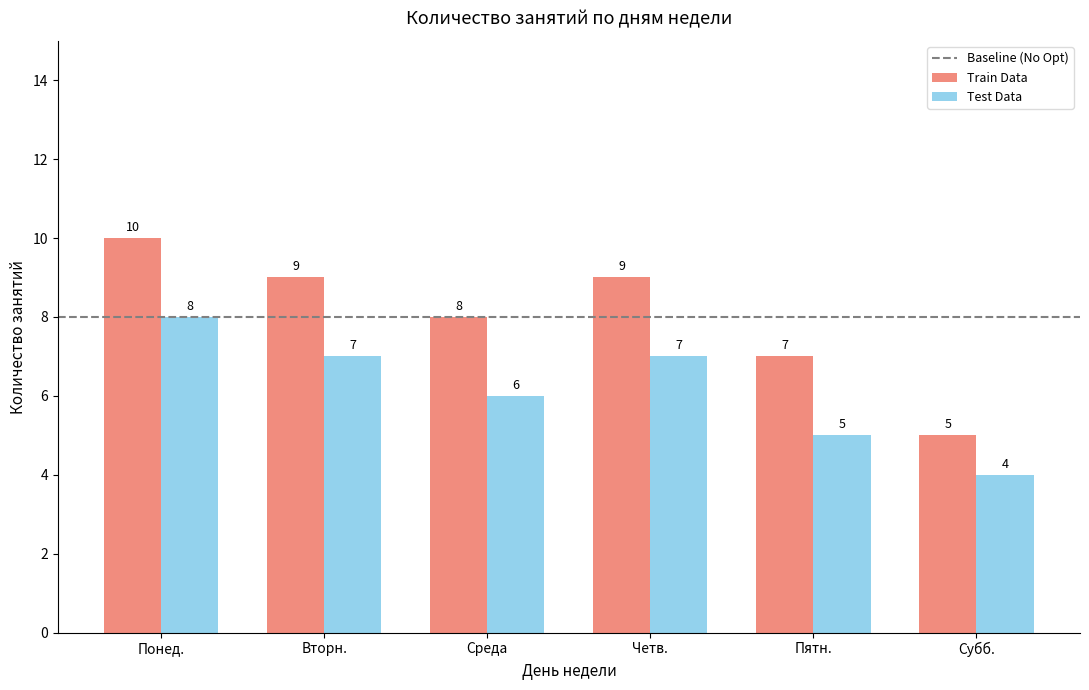

What is the label of the 1st bar from the left?

Понед.